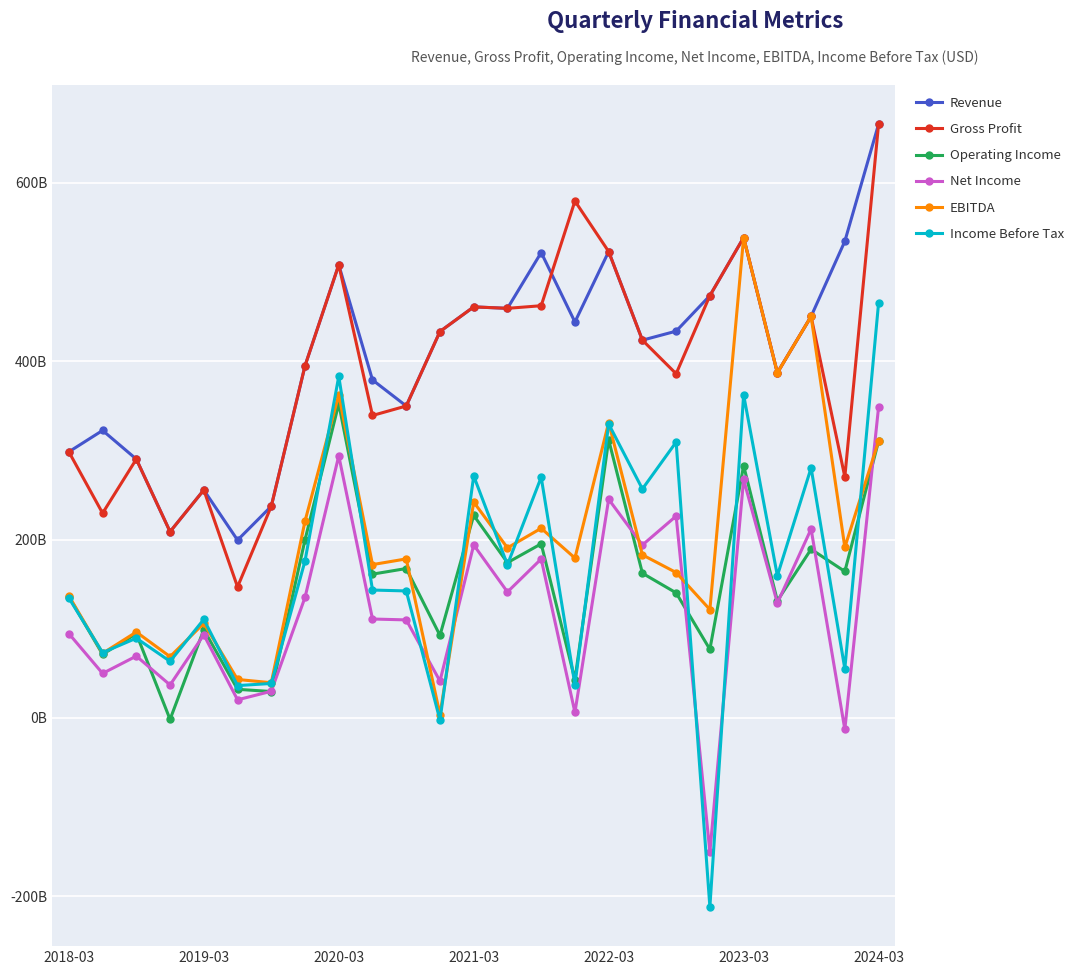

What are all the series names shown in the legend?

Revenue, Gross Profit, Operating Income, Net Income, EBITDA, Income Before Tax